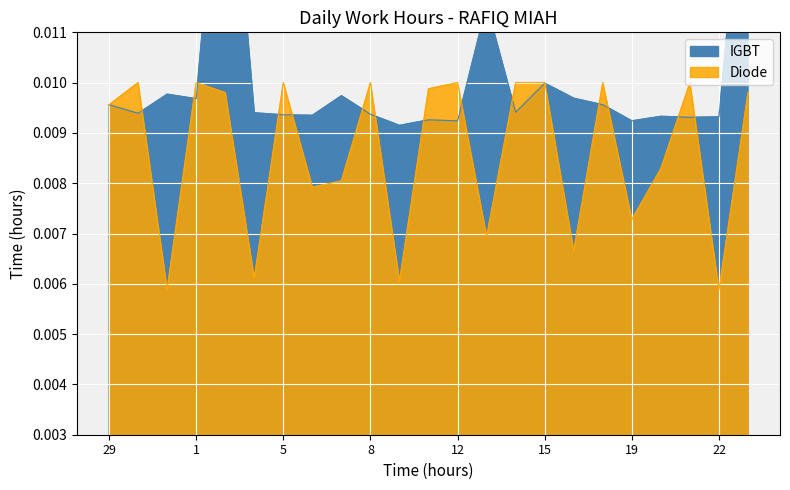

At which category does the chart reach its peak across all series?

2